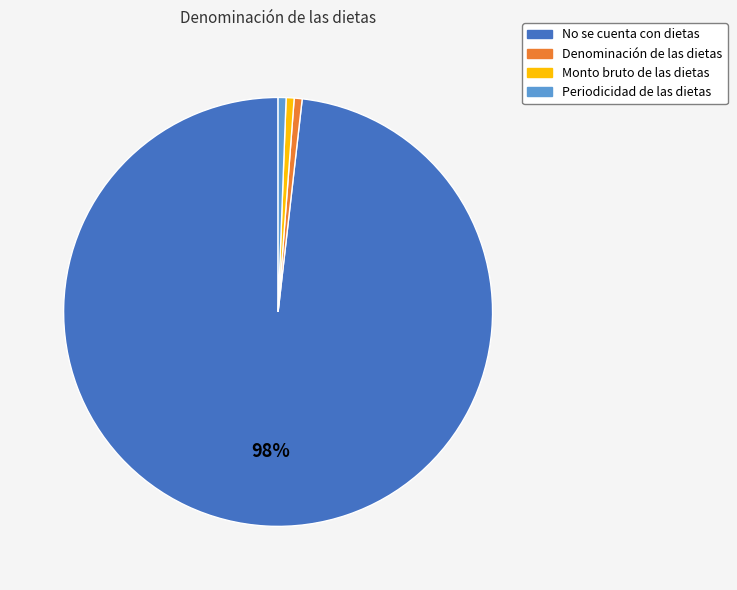

To the nearest percent, what is the average slice percentage?

25%